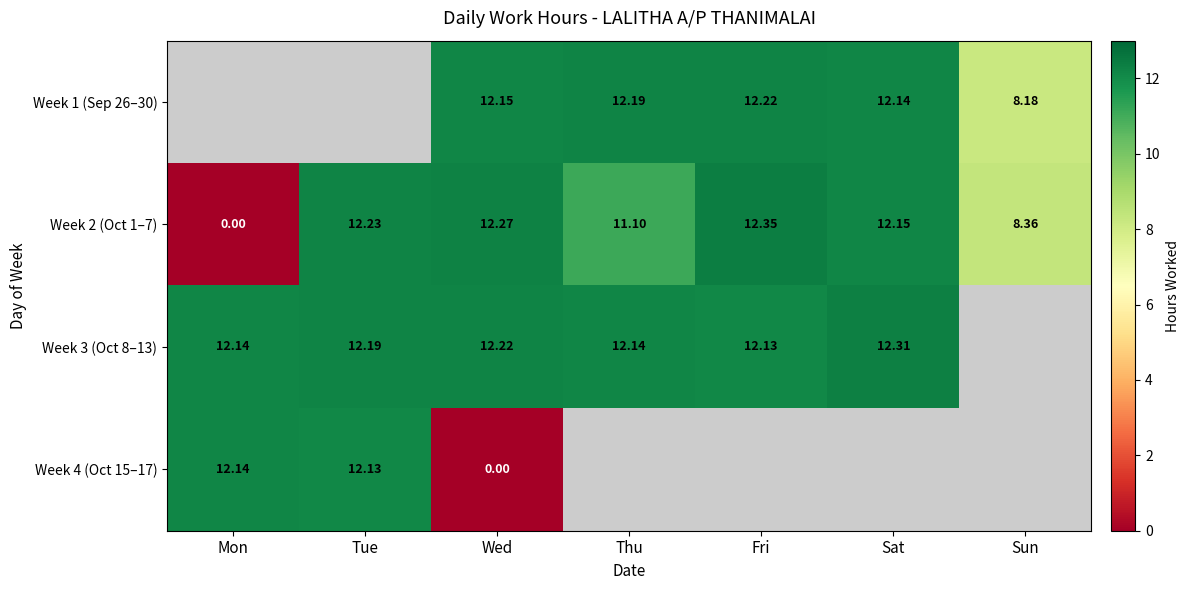

List the labels in order of Week 2 (Oct 1–7) value, largest first.

Fri, Wed, Tue, Sat, Thu, Sun, Mon